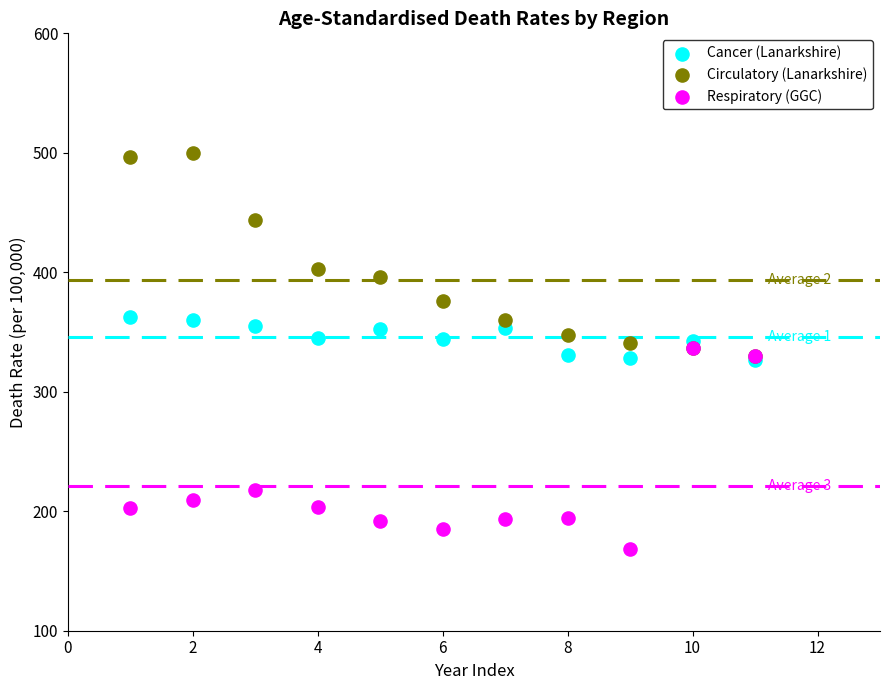

In the Circulatory (Lanarkshire) series, what Y value is closest to 415?

402.7